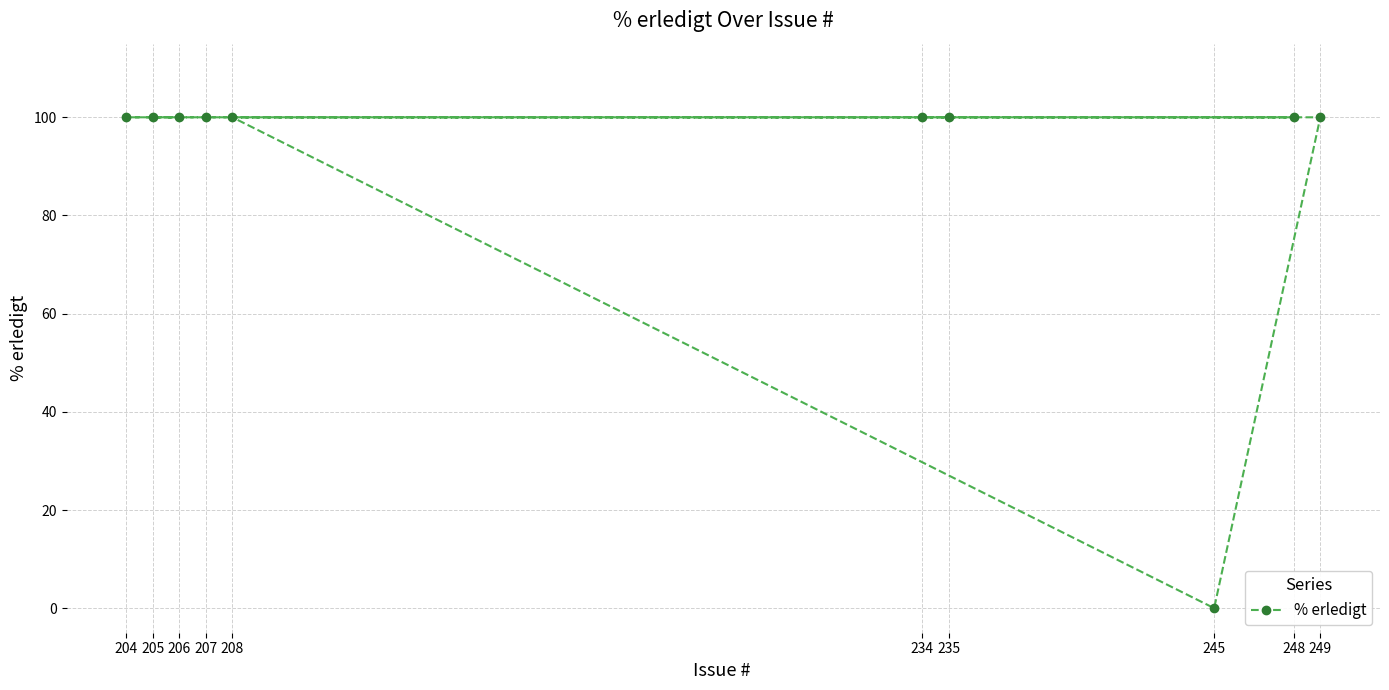

What is the ratio of the value at 248 to the value at 249?

1.0